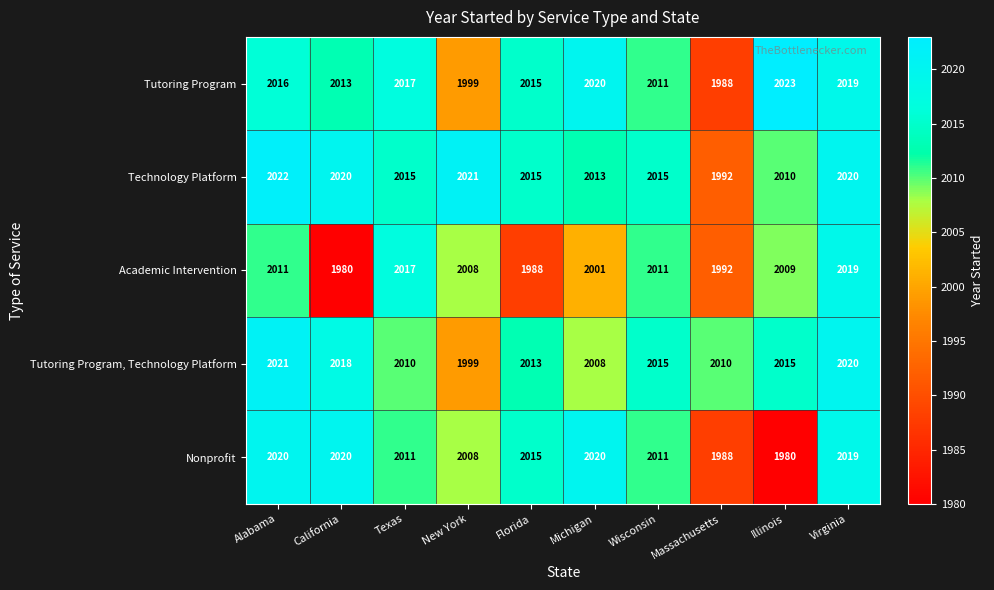

How many distinct data groups are displayed?

5